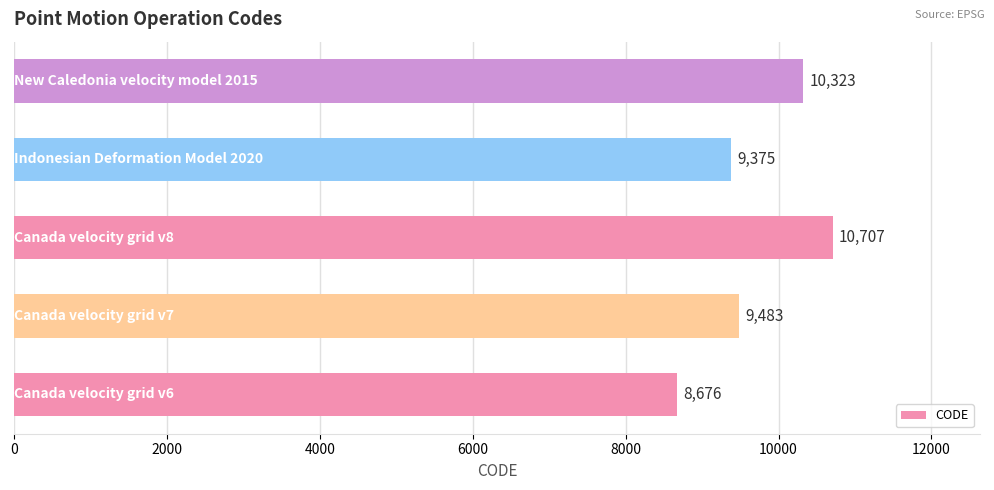

What is the difference between the maximum and minimum values?

2031